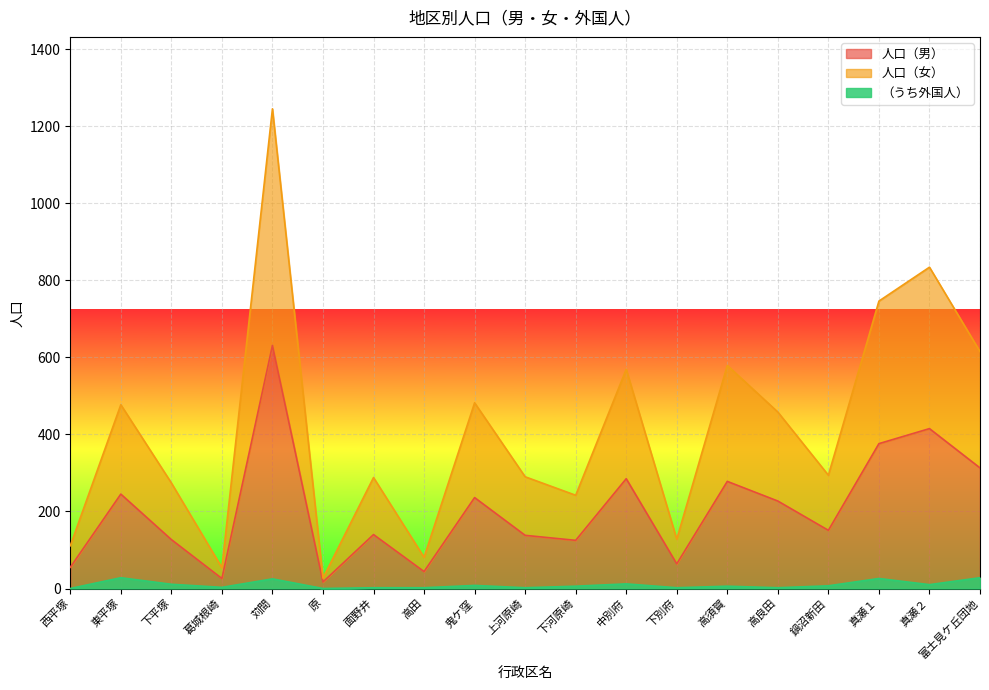

Between 富士見ケ丘団地 and 上河原崎, which is larger?

富士見ケ丘団地